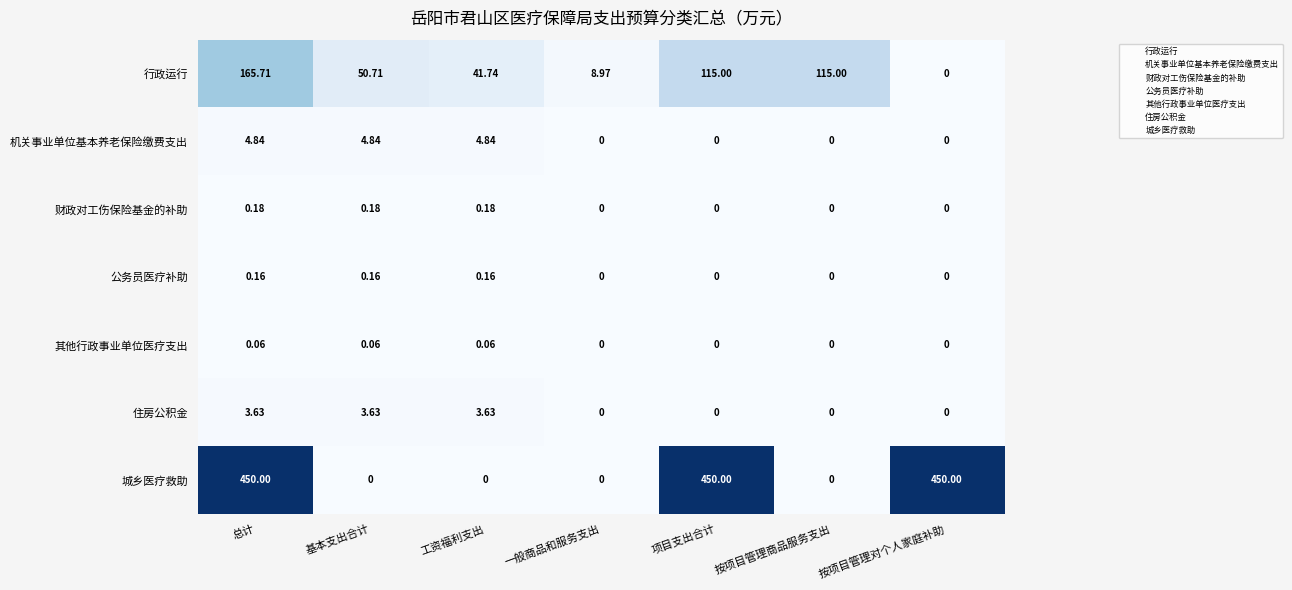

Which category has the highest value in the 行政运行 series?

总计